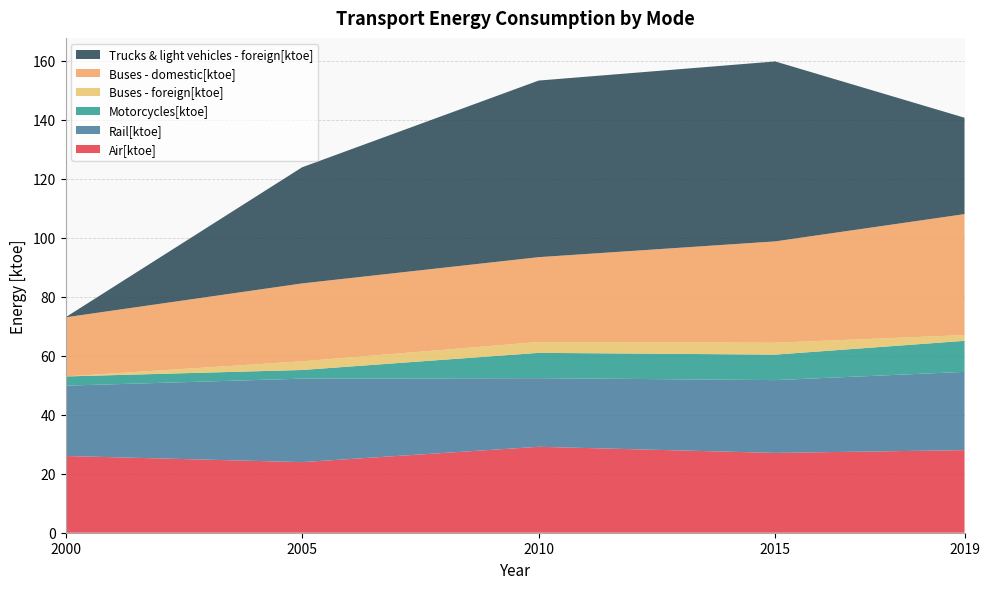

Reading left to right, what are all the values shown in this chart?

Air[ktoe]: 2000=26.0	2005=23.9	2010=29.1	2015=27.0	2019=28.0
Rail[ktoe]: 2000=23.8	2005=28.3	2010=23.3	2015=24.7	2019=26.5
Motorcycles[ktoe]: 2000=3.1	2005=2.9	2010=8.6	2015=8.6	2019=10.5
Buses - foreign[ktoe]: 2000=0.0	2005=2.9	2010=3.7	2015=4.0	2019=2.0
Buses - domestic[ktoe]: 2000=20.0	2005=26.4	2010=28.8	2015=34.4	2019=41.0
Trucks & light vehicles - foreign[ktoe]: 2000=0.0	2005=39.4	2010=59.9	2015=61.0	2019=32.7